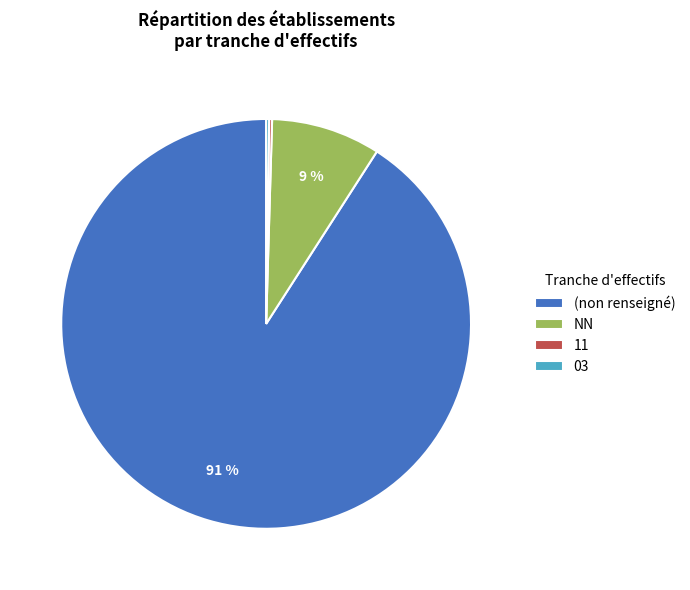

True or false: (non renseigné) accounts for 91% of the total.

True